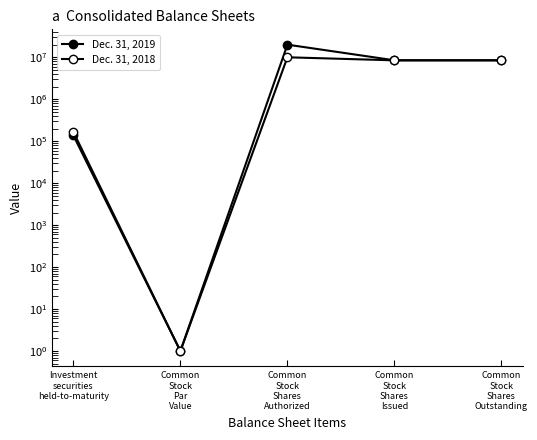

Rank the series at Common
Stock
Shares
Outstanding from lowest to highest value.

Dec. 31, 2018, Dec. 31, 2019